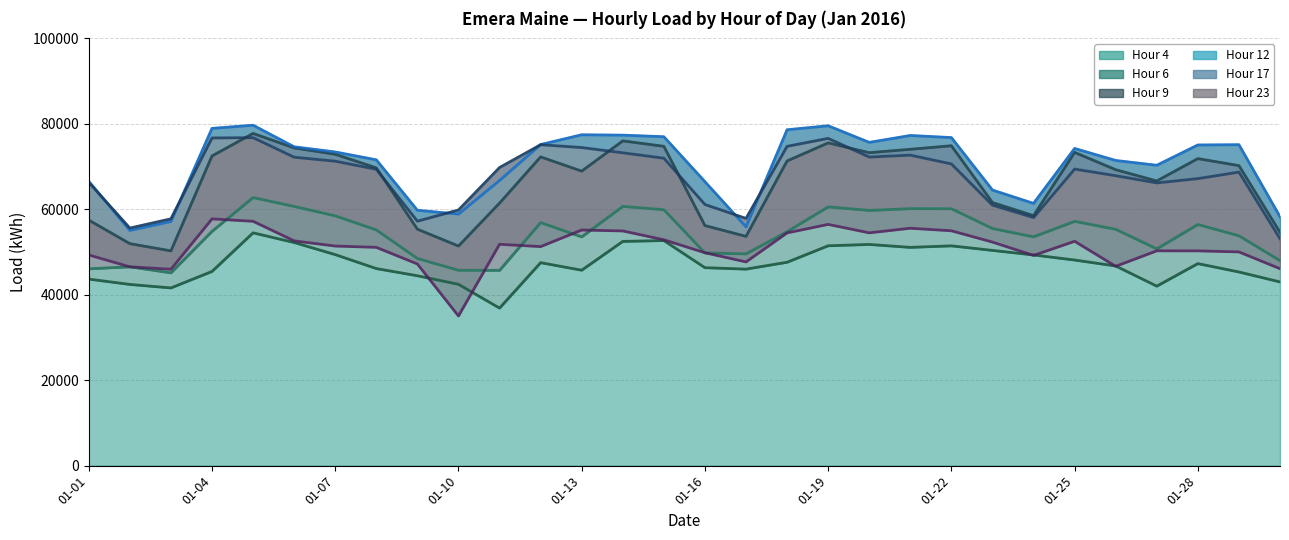

What is the difference between the highest and lowest values at 01-01?

22890